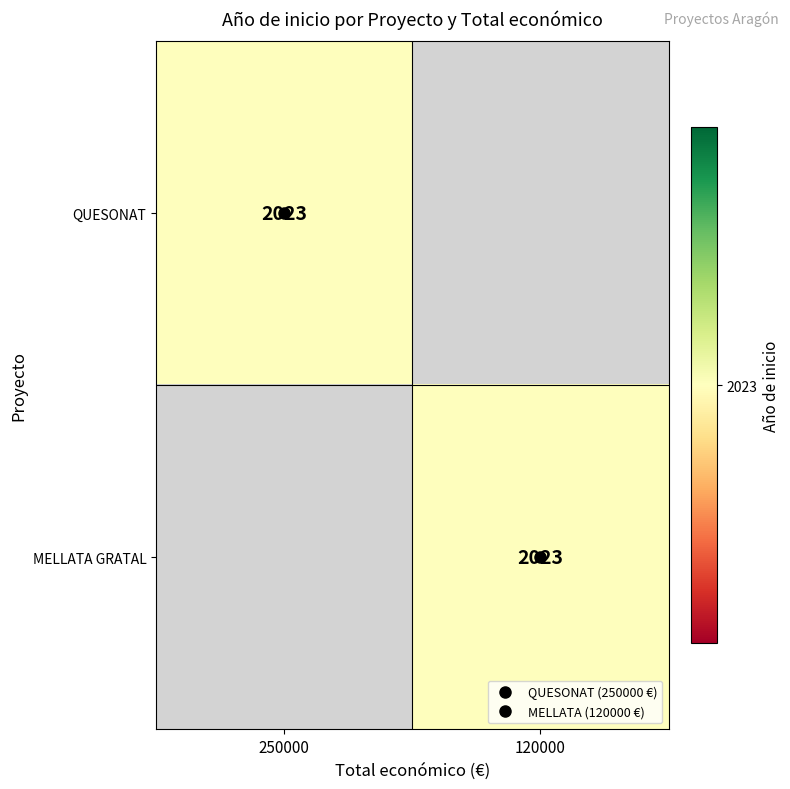

What is the sum of the MELLATA GRATAL values at 250000 and 120000?

2023